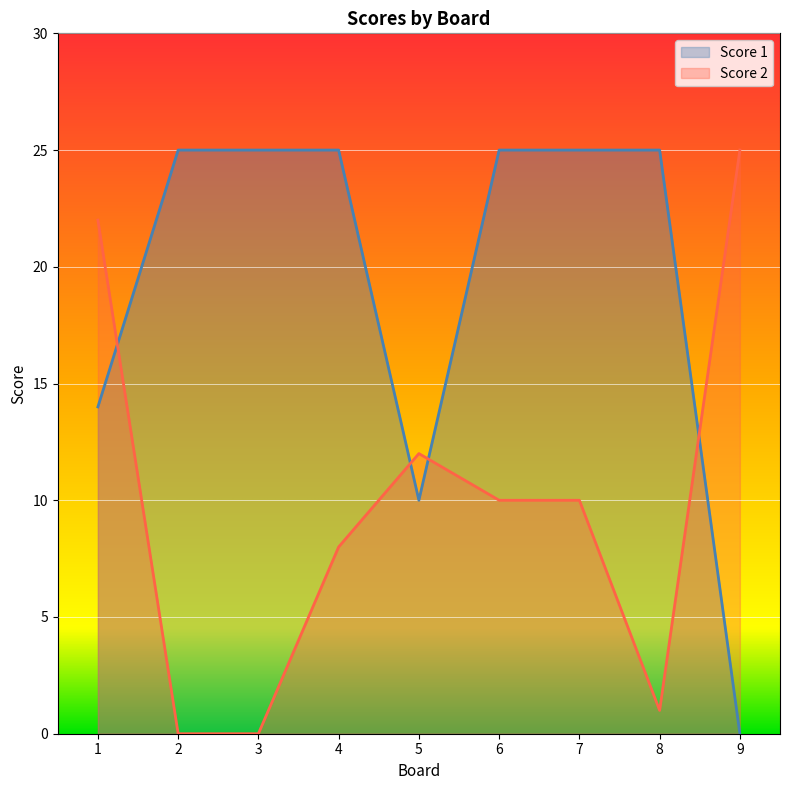

Rank the series by their maximum value, from lowest to highest.

Score 2, Score 1